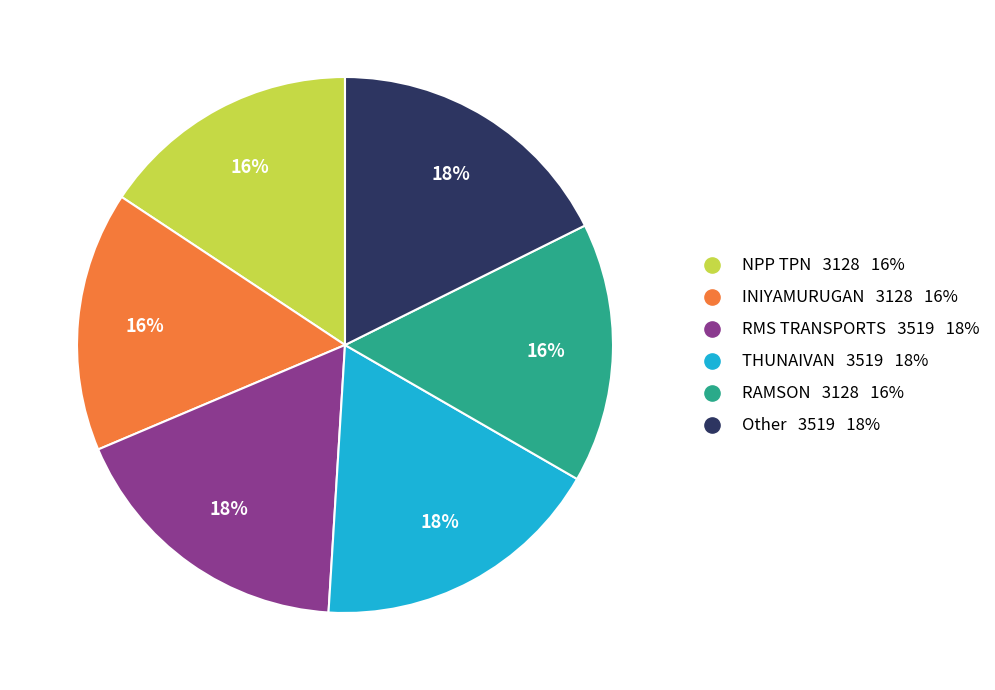

To the nearest percent, what is the difference between the largest and smallest slice percentages?

2%